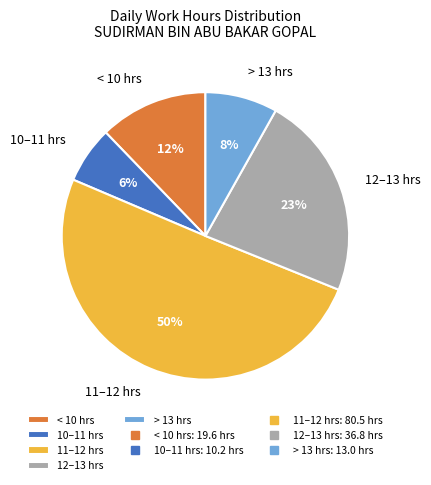

To the nearest percent, what is the average slice percentage?

20%